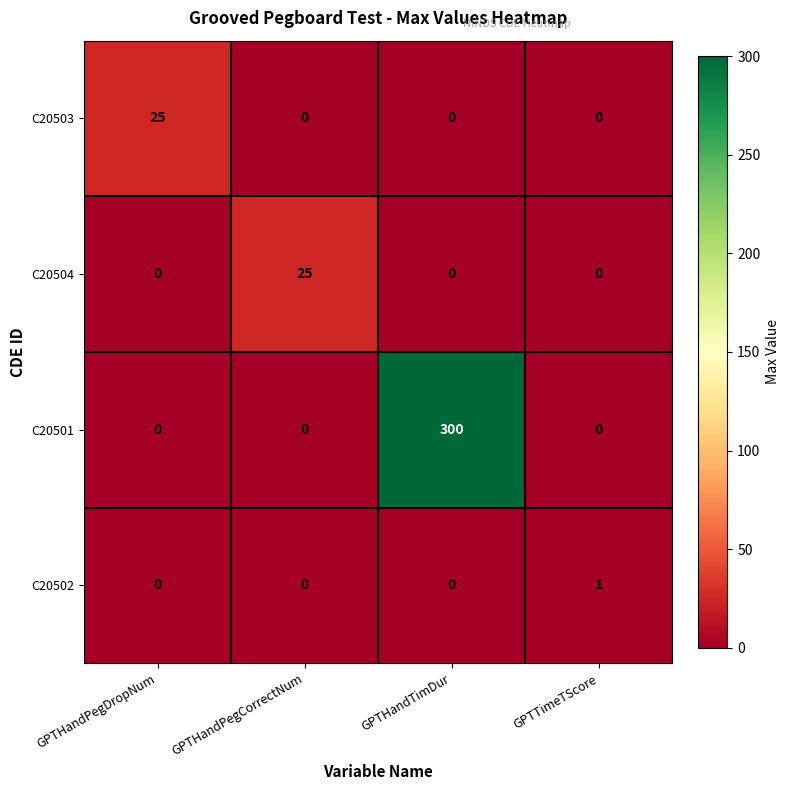

Count the number of categories in the chart.

4